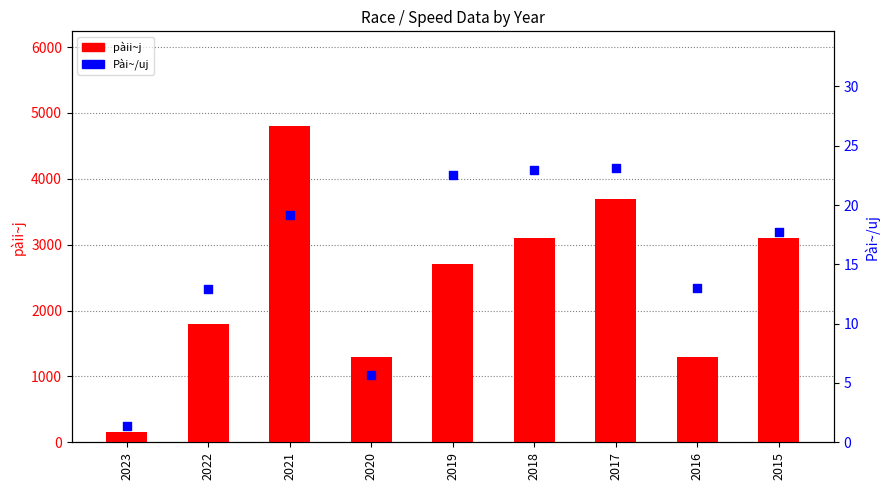

At how many categories does at least one series exceed 3381?

2